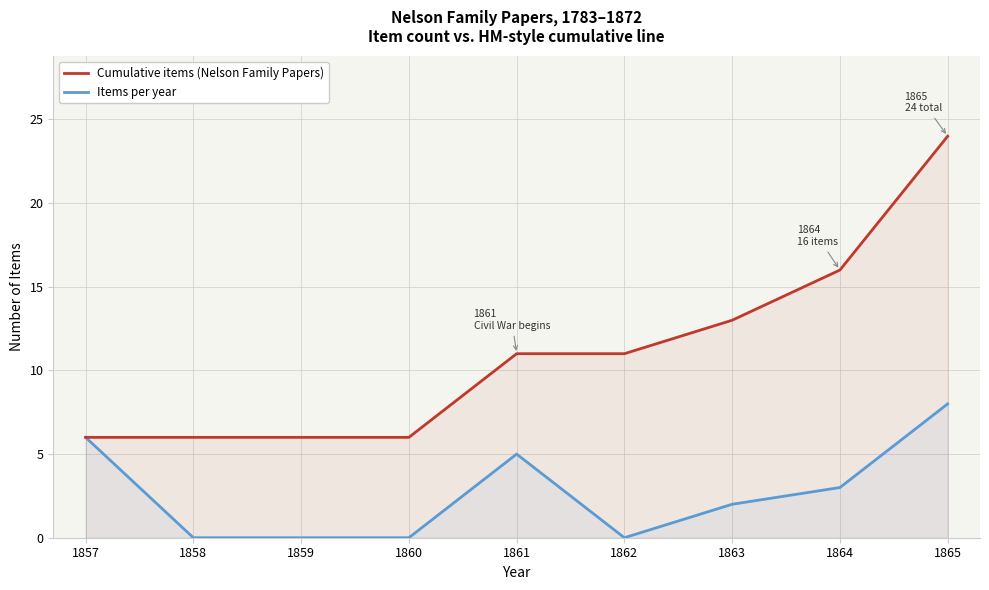

True or false: Cumulative items (Nelson Family Papers) and Items per year intersect in this chart.

False